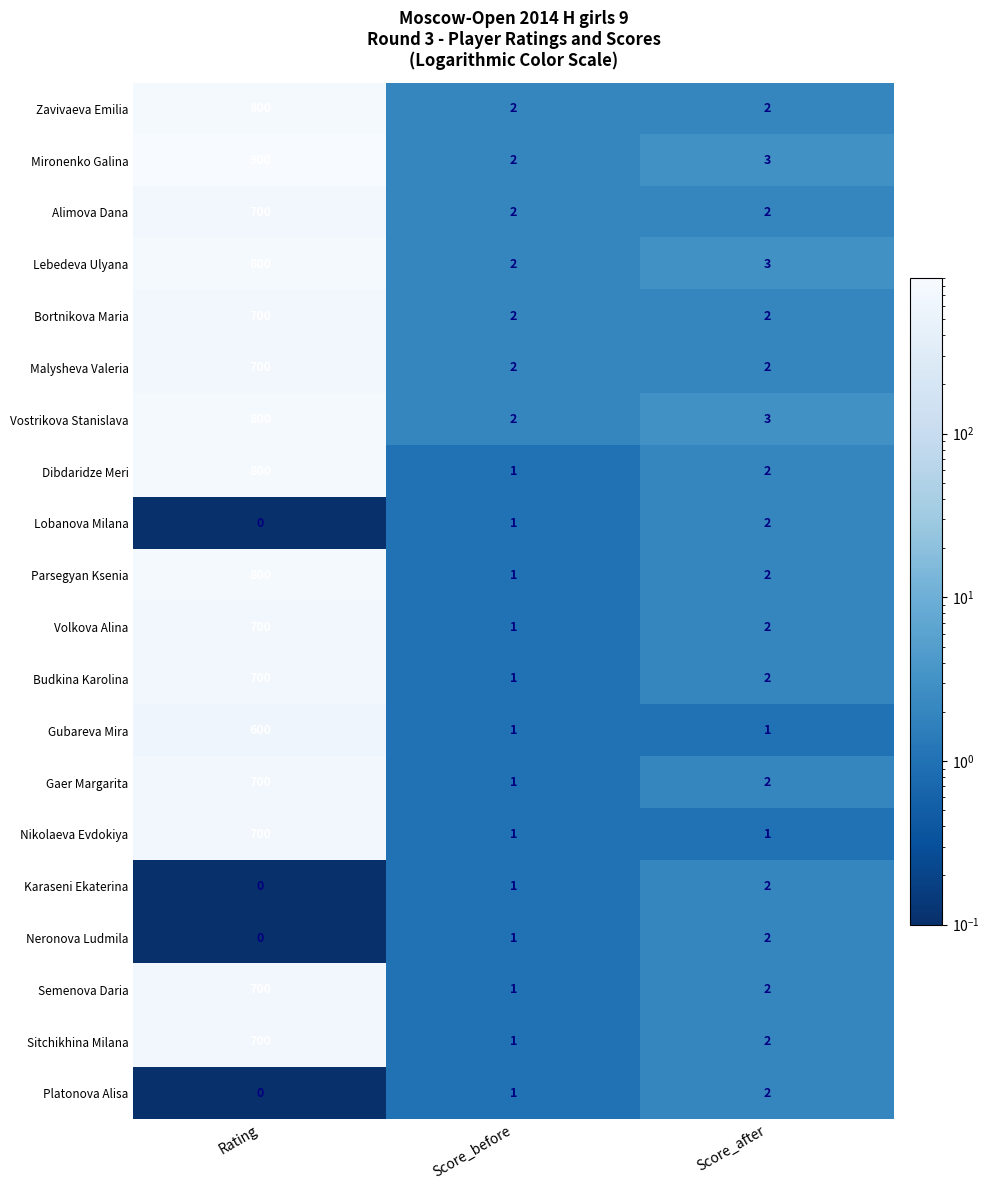

Is it true that Lobanova Milana equals -1 at Rating?

False